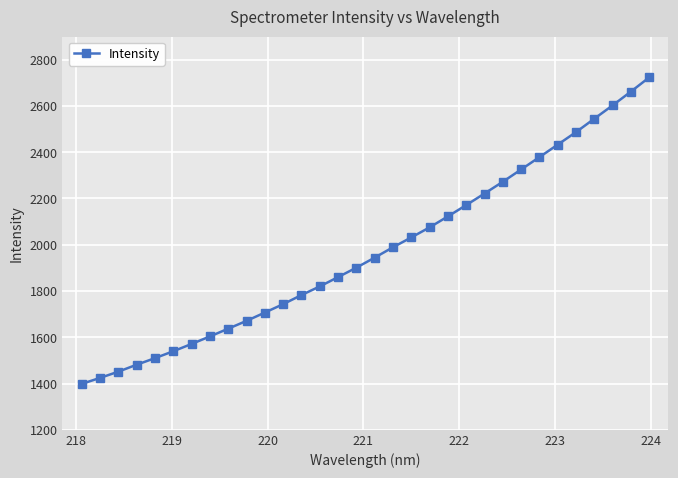

What is the value of the 5th point from the left?

1509.8